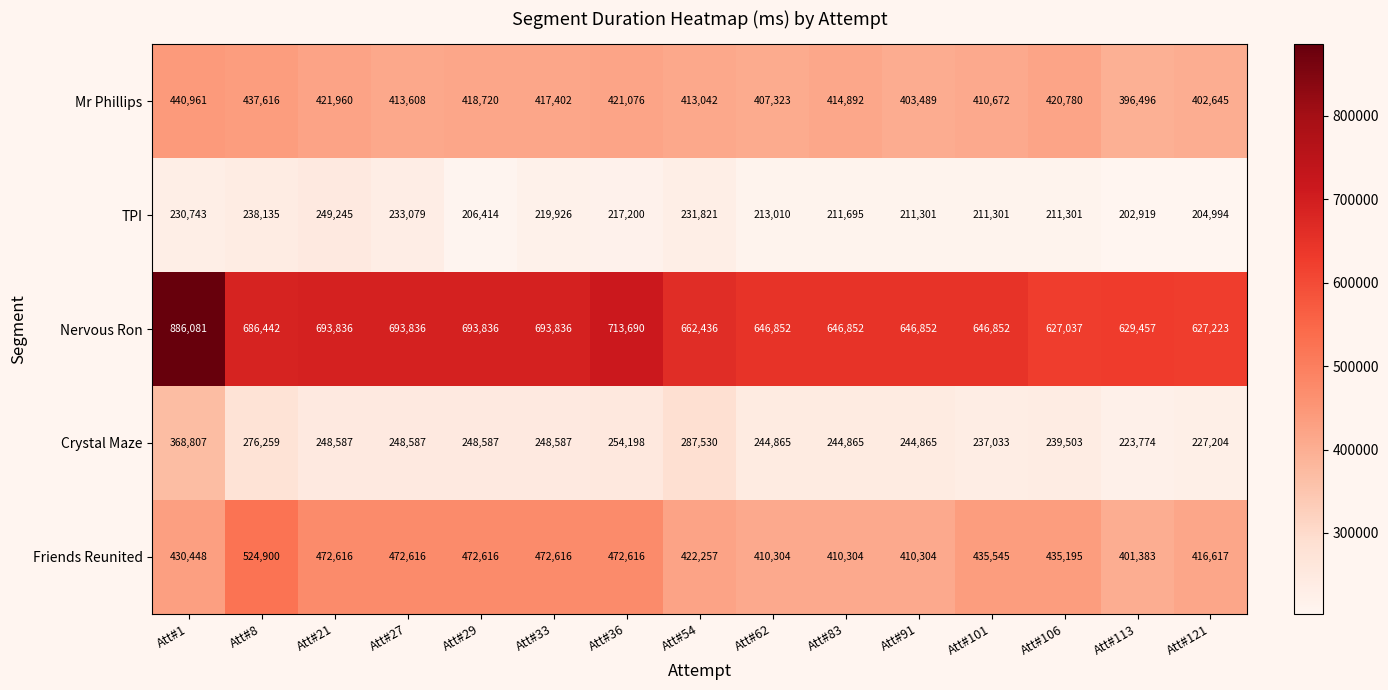

Which series changed the most between Att#101 and Att#113?

Friends Reunited